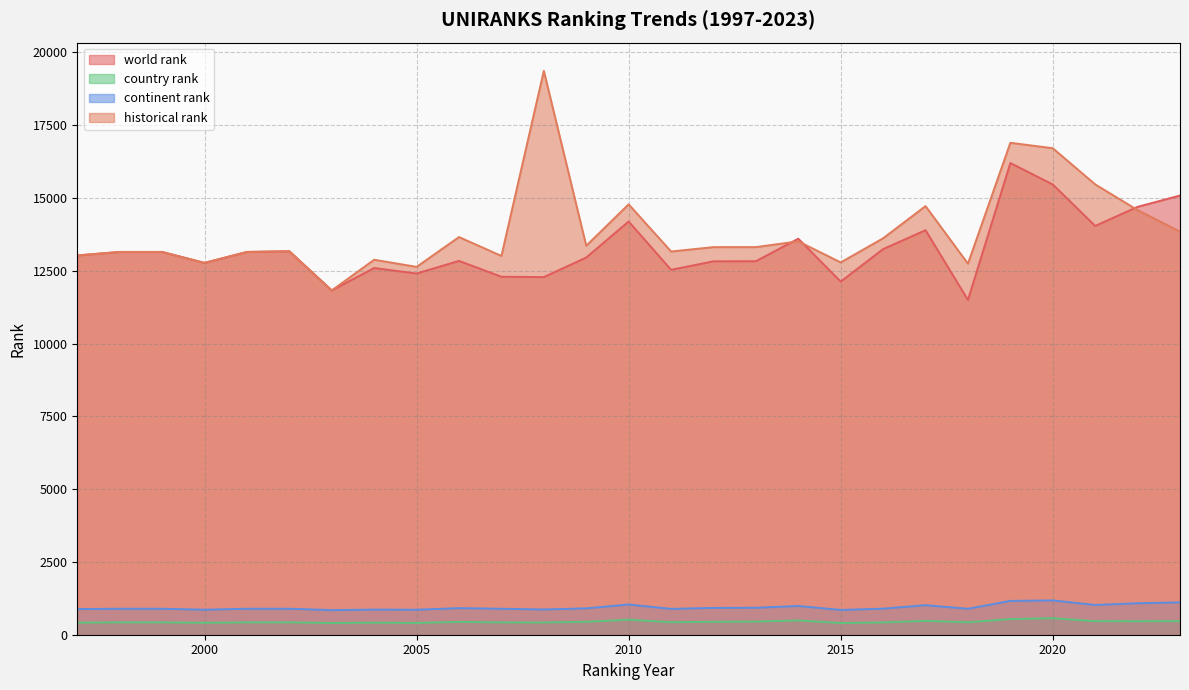

True or false: continent rank and country rank cross at least once.

False